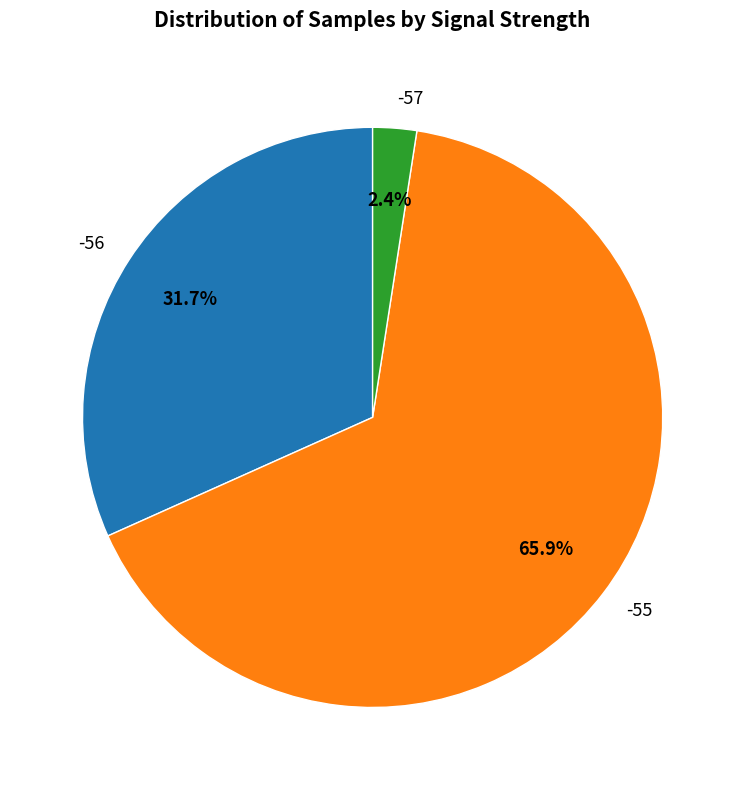

To the nearest percent, what portion does -55 represent?

66%